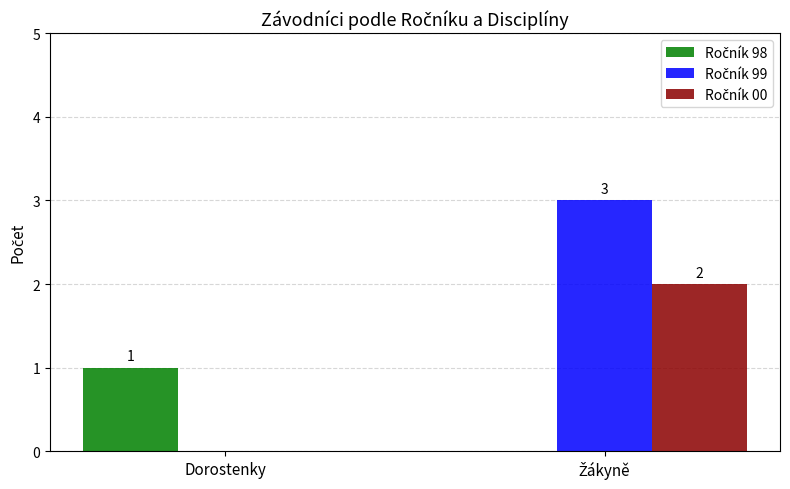

What is the greatest value displayed?

3